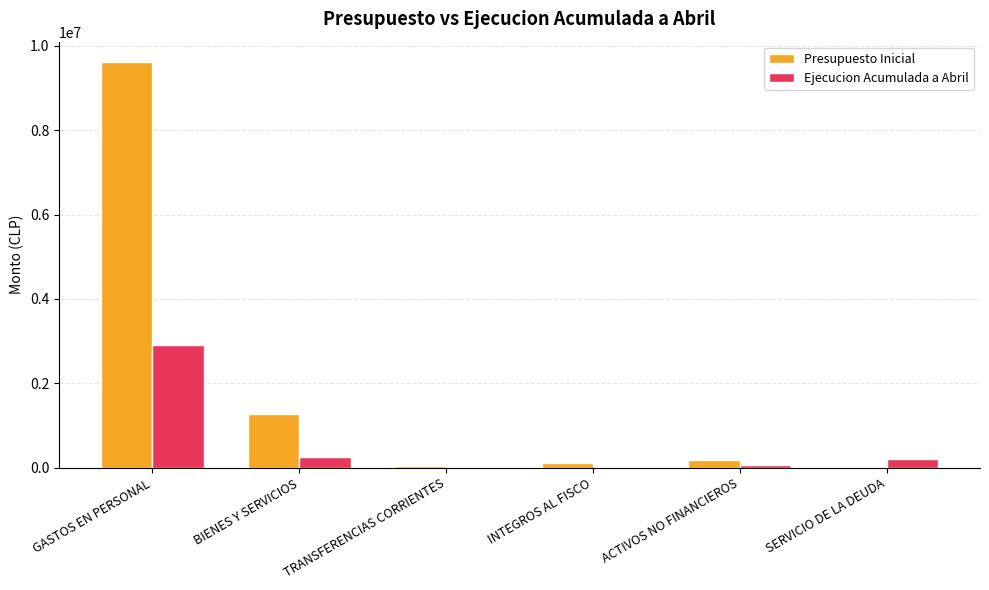

What is the difference between the Presupuesto Inicial values at SERVICIO DE LA DEUDA and INTEGROS AL FISCO?

105940